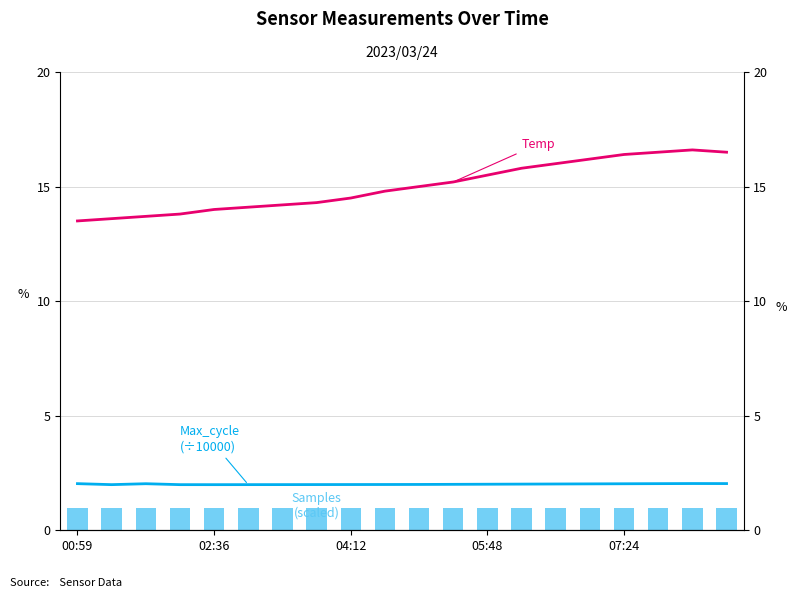

How many values in the Temp series exceed 15?

9